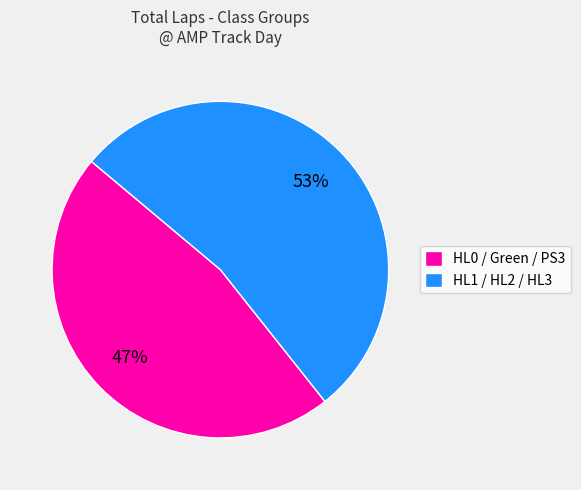

What is the largest slice in the pie chart?

HL1 / HL2 / HL3